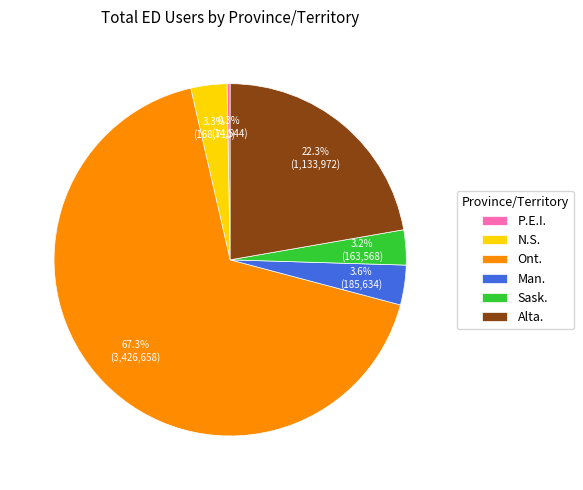

How many segments does this pie chart have?

6